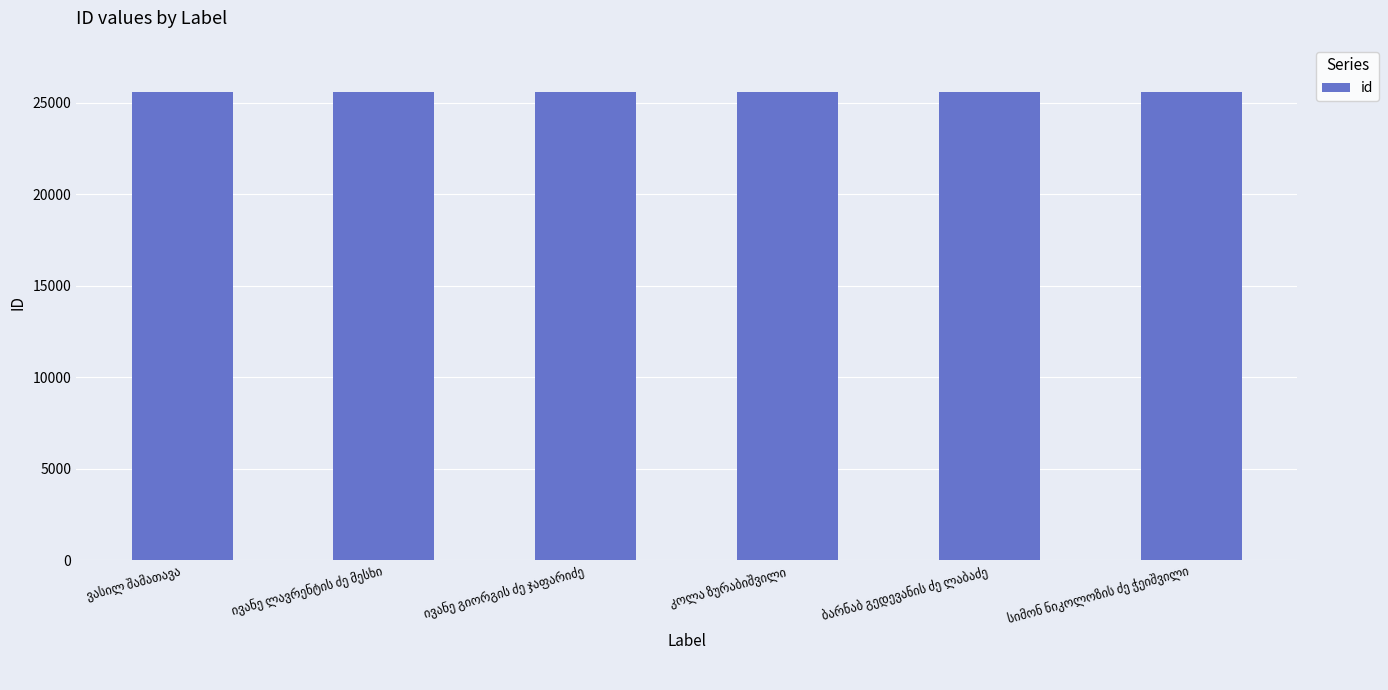

What is the minimum value shown in the chart?

25594